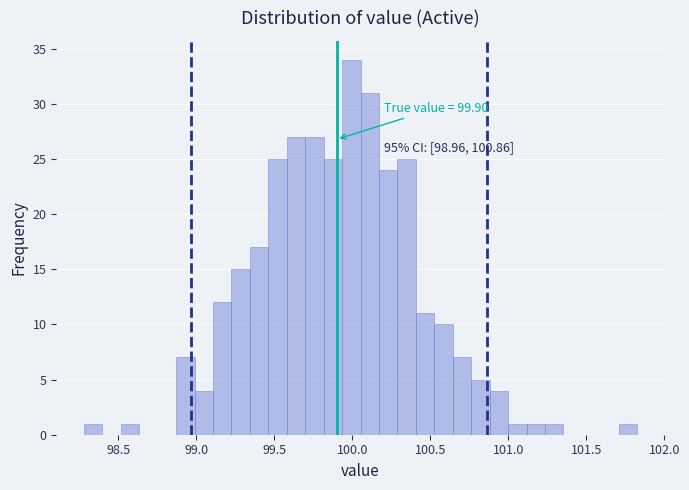

Read against the x-axis, roughly where is the centre of the tallest bar?

100.00